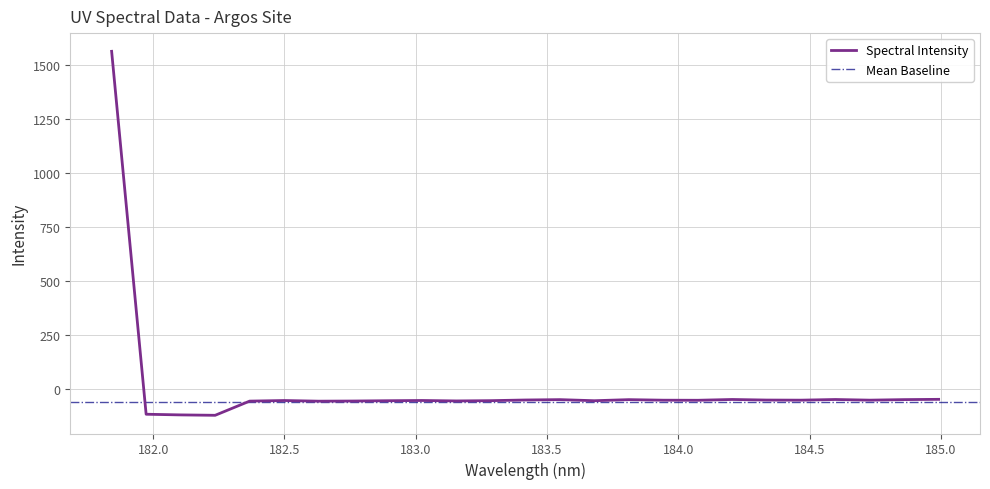

What is the maximum value for Spectral Intensity?

1562.4